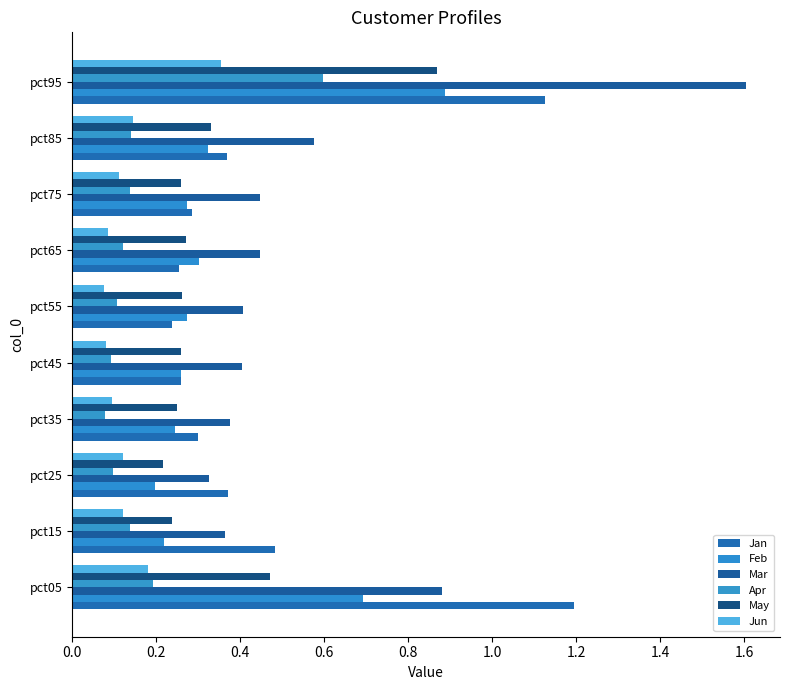

At how many categories does at least one series exceed 0?

10